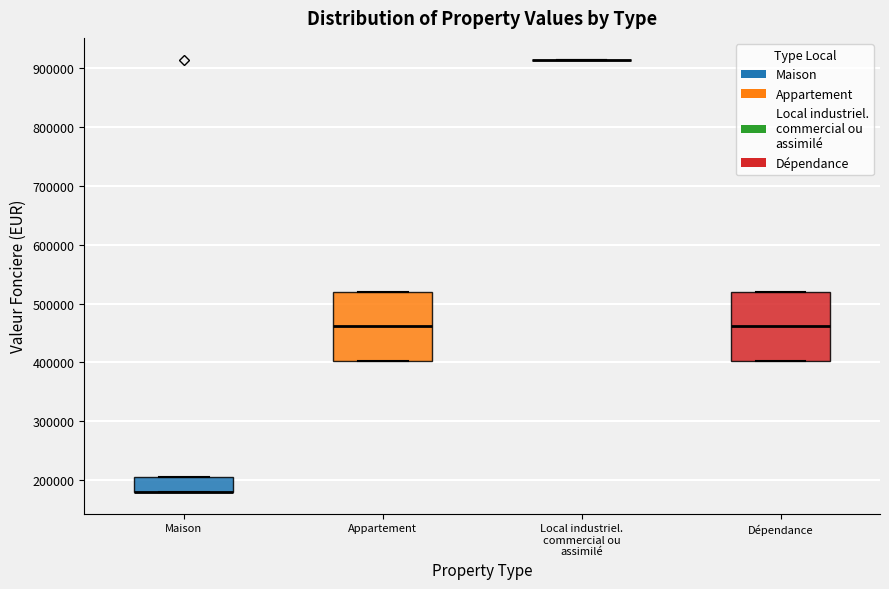

Reading left to right, read every box against the y-axis: the position of its median line, the range the box covers, and the ends of its whiskers. The values are not printed on the chart, so give them approximately, as read against the axis.

Maison: median 180000 (drawn on the box's lower edge), box 180000 to 210000, whiskers 180000 to 210000
Appartement: median 460000, box 400000 to 520000, whiskers 400000 to 520000
Local industriel. commercial ou assimilé: box collapsed to a line at 920000, whiskers 920000 to 920000
Dépendance: median 460000, box 400000 to 520000, whiskers 400000 to 520000